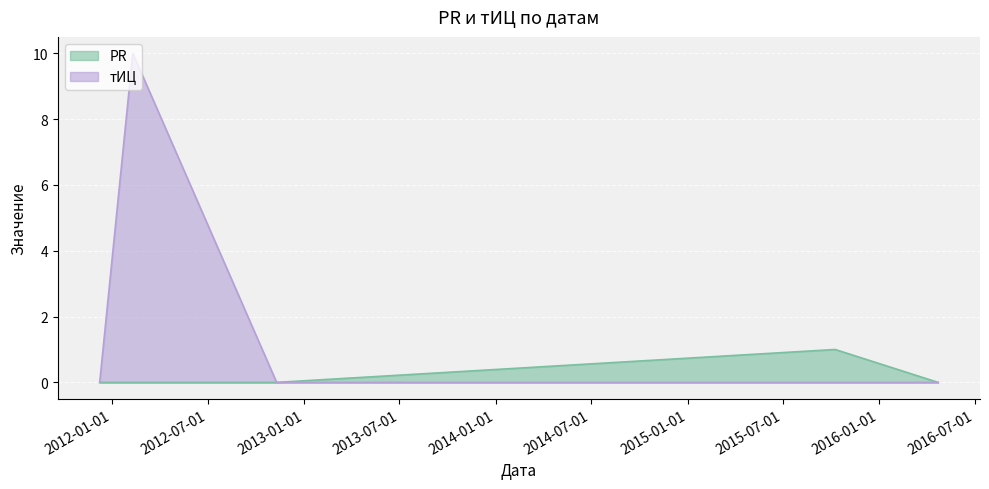

Which label corresponds to the smallest value in the chart?

2011-12-08